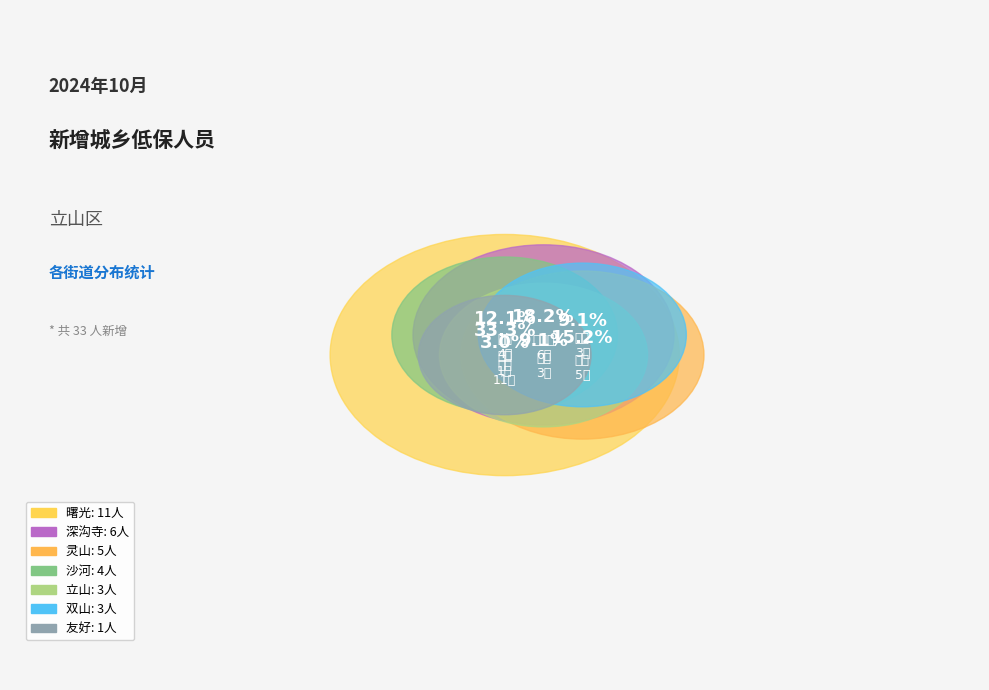

How much of the chart is everything except 友好?

97.0%